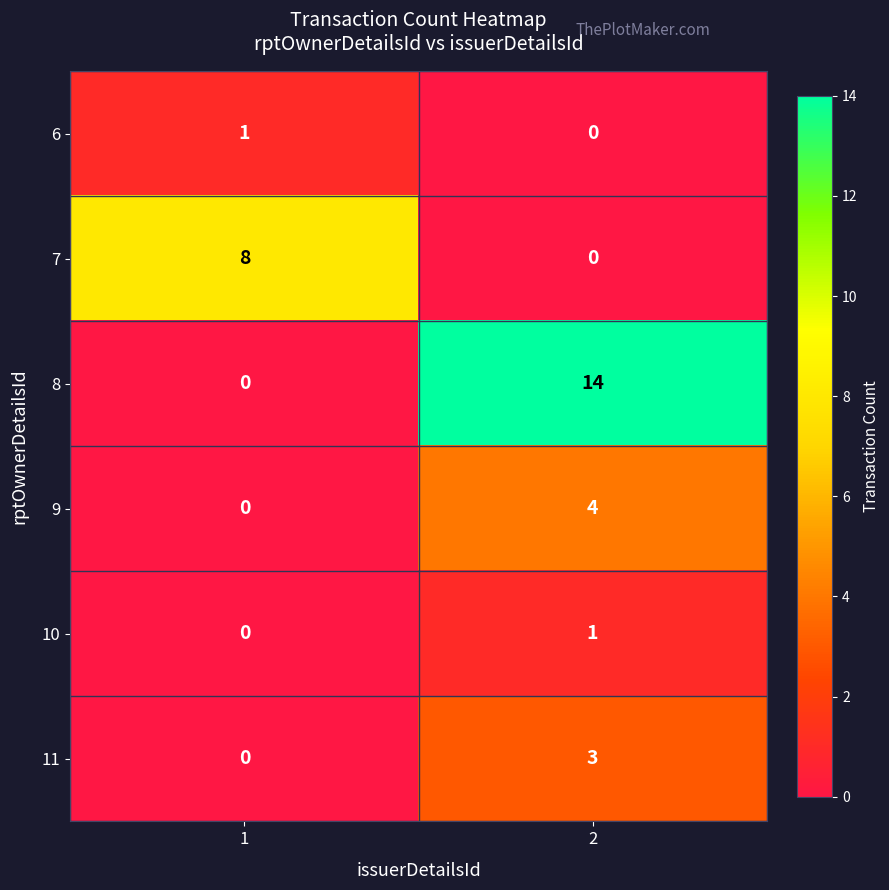

Rank the categories by 8 value from highest to lowest.

2, 1